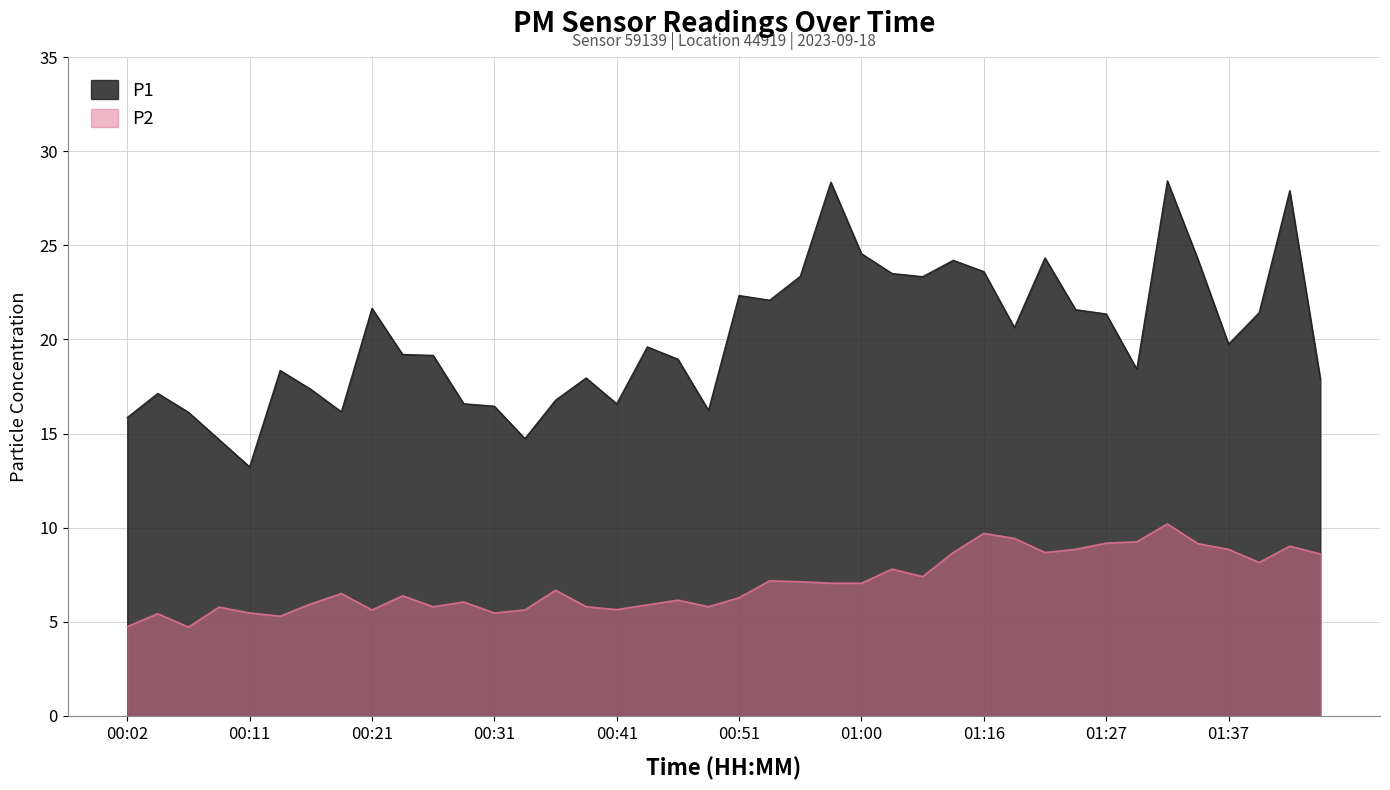

How many interior local valleys does the P2 series have?

10